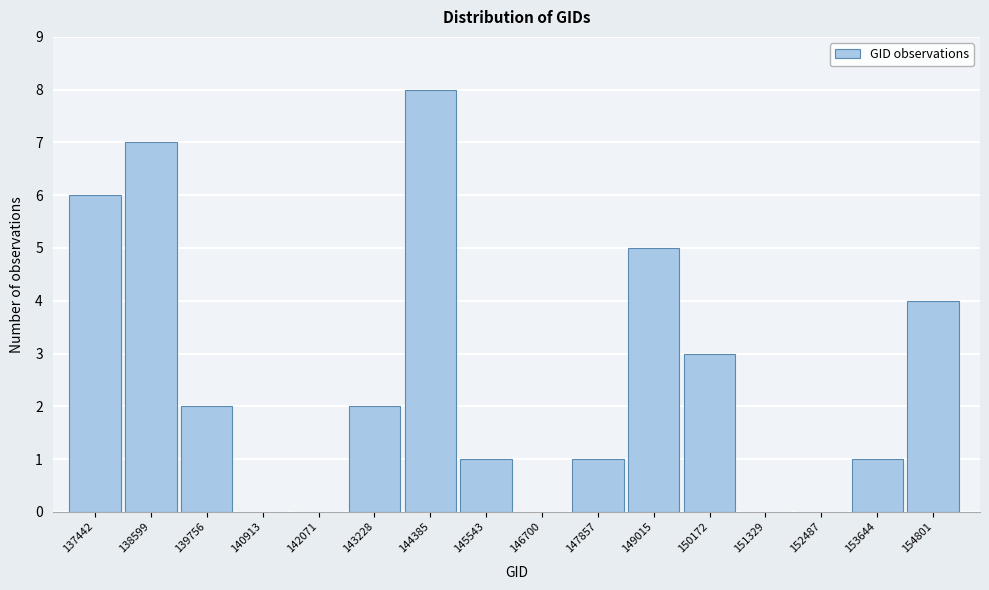

Reading left to right, extract all data points from this chart.

137442=6	138599=7	139756=2	140913=0	142071=0	143228=2	144385=8	145543=1	146700=0	147857=1	149015=5	150172=3	151329=0	152487=0	153644=1	154801=4